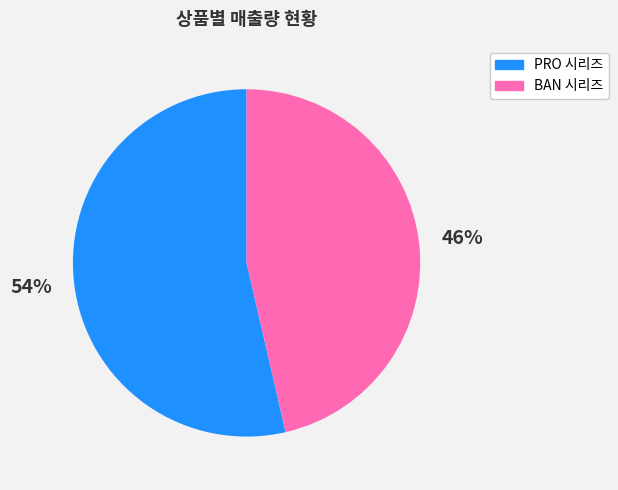

Count the number of slices in the pie.

2